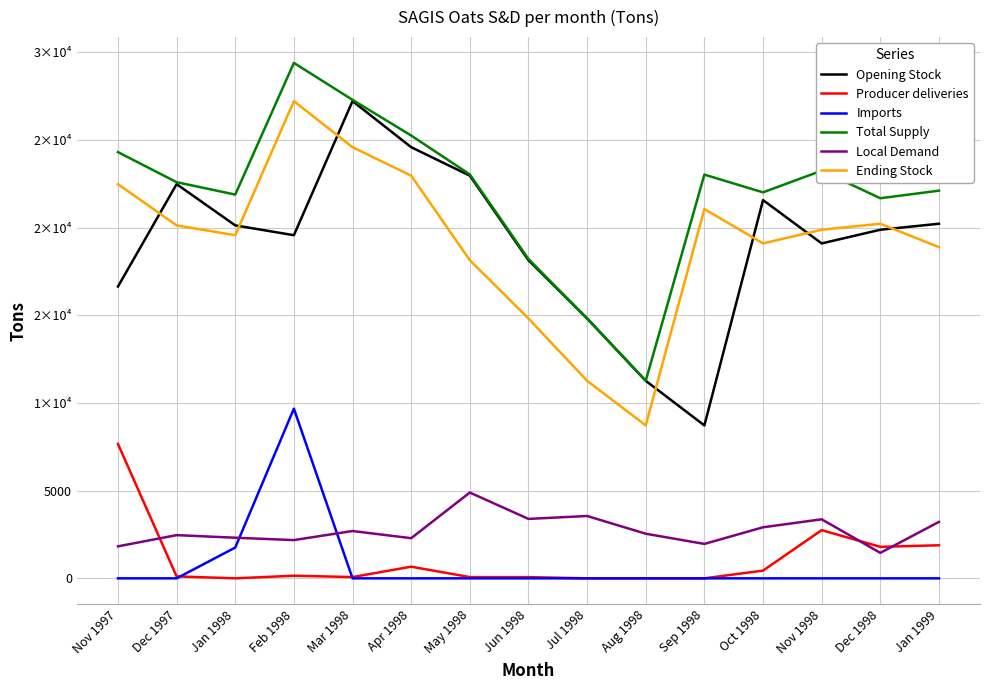

What is the difference between the second highest and minimum values in the Imports series?

1756